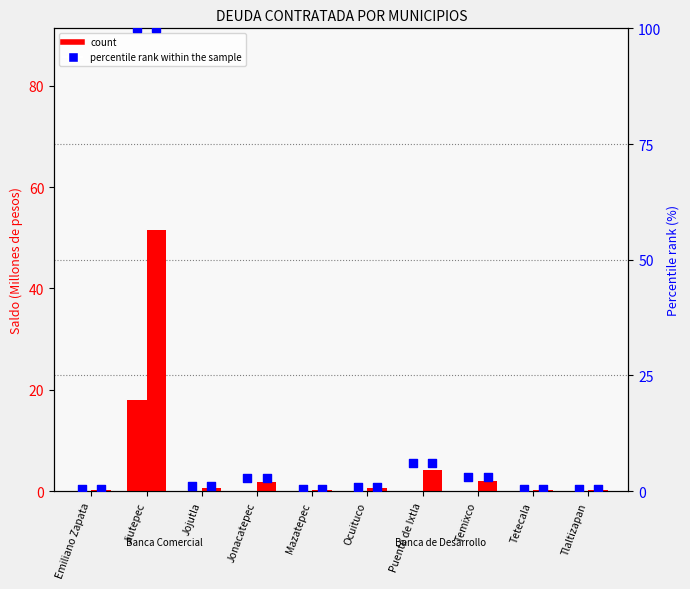

Is the value of Banca de Desarrollo at Tetecala greater than the value of Banca Comercial at Tlaltizapan?

Yes